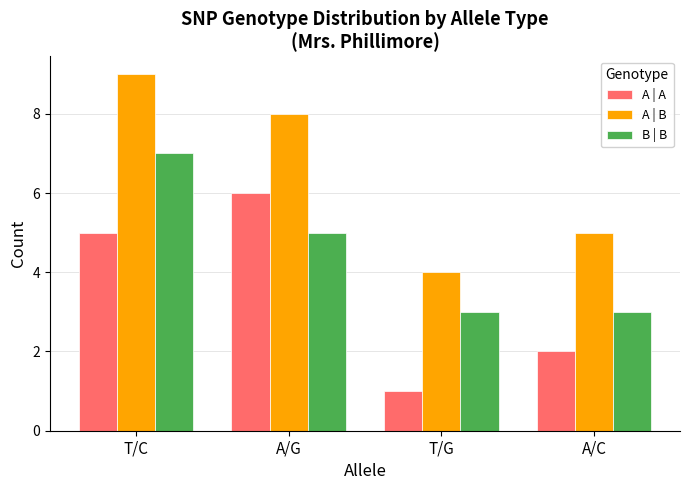

What is the label of the 2nd bar from the right?

T/G